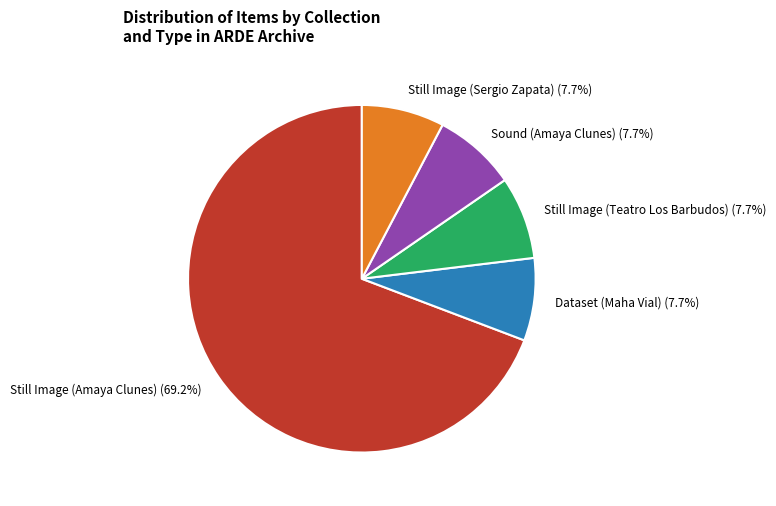

Which category accounts for the majority?

Still Image (Amaya Clunes)